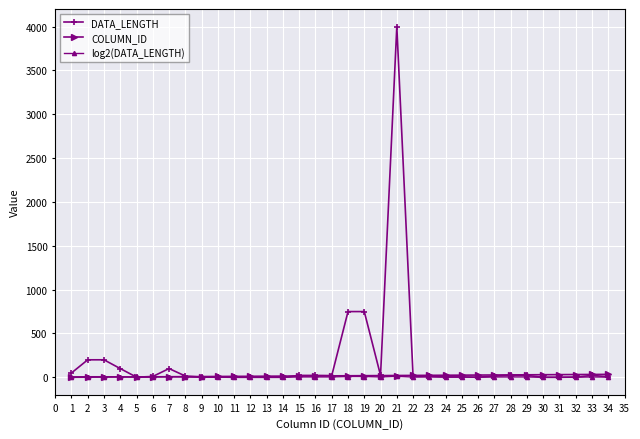

How many intersections are there between COLUMN_ID and log2(DATA_LENGTH)?

1